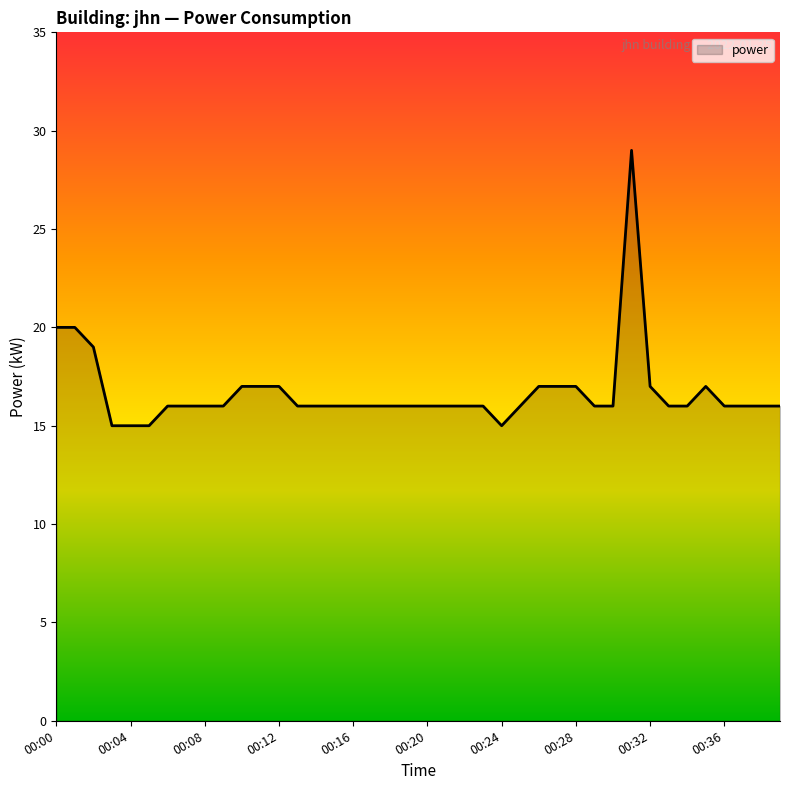

What is the difference between the maximum and minimum values?

14